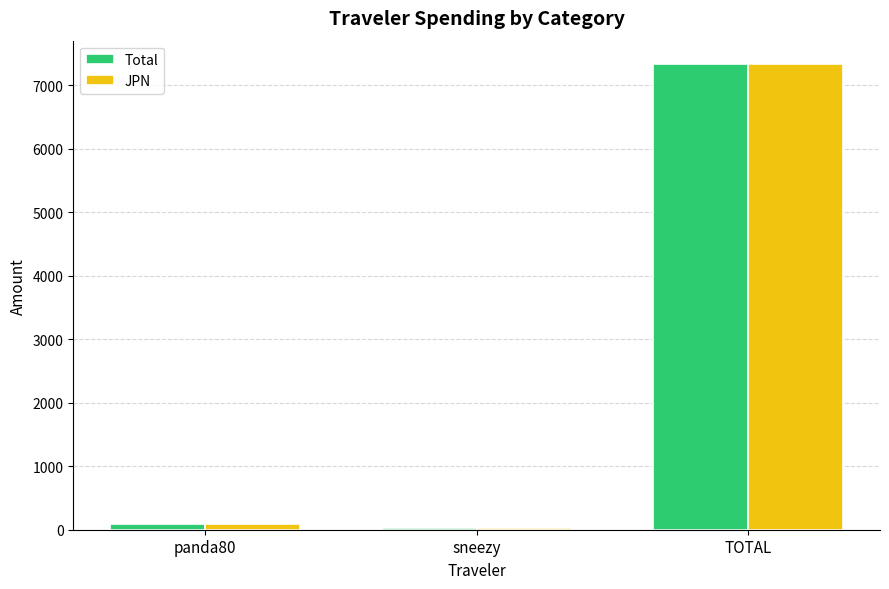

What are all the series names shown in the legend?

Total, JPN